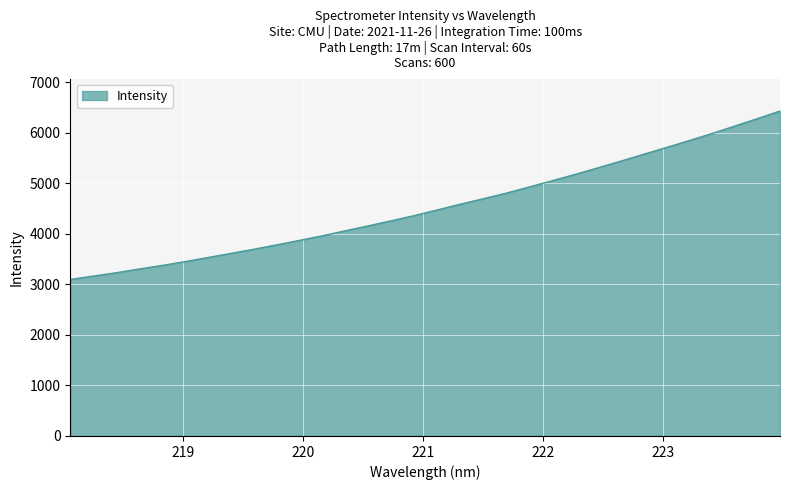

What is the maximum value shown in the chart?

6426.5